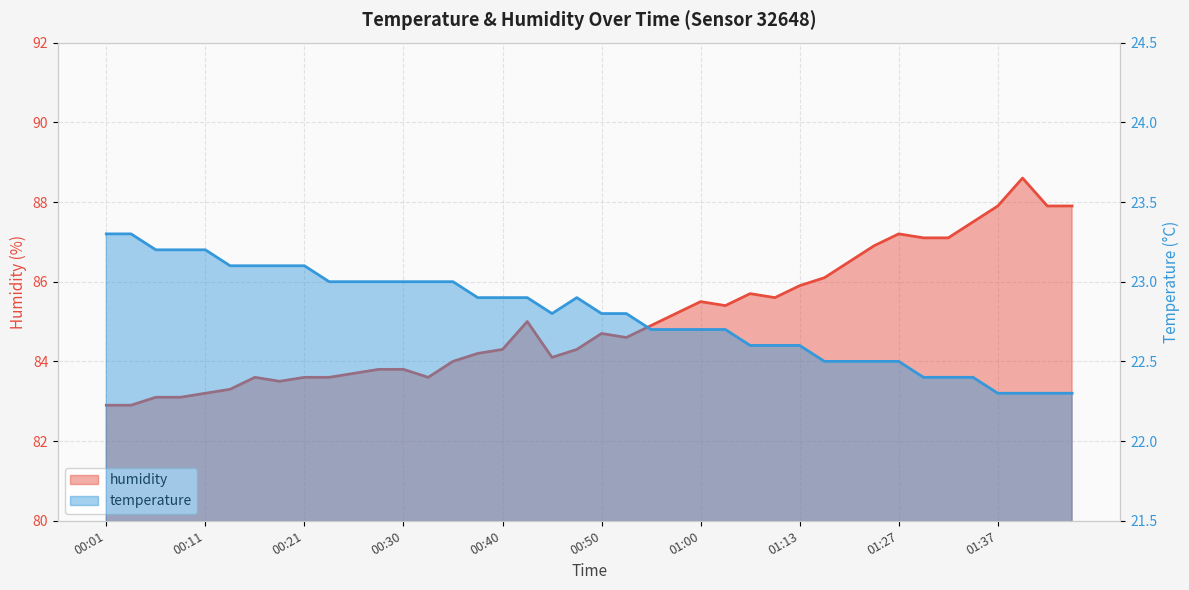

What is the spread (max minus min) of values at 01:13?

63.3